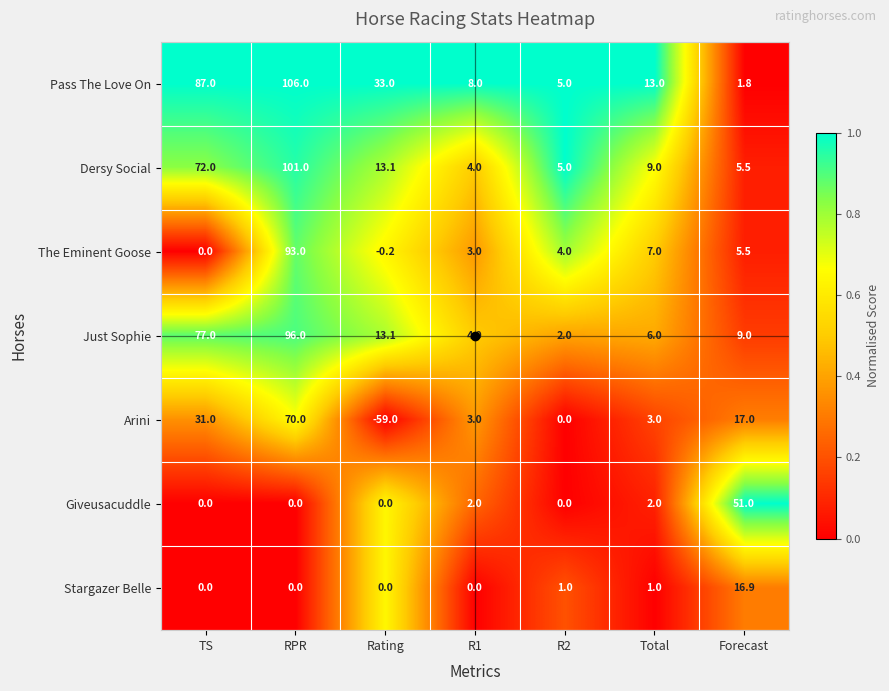

What is the difference between the Just Sophie values at R2 and TS?

75.0